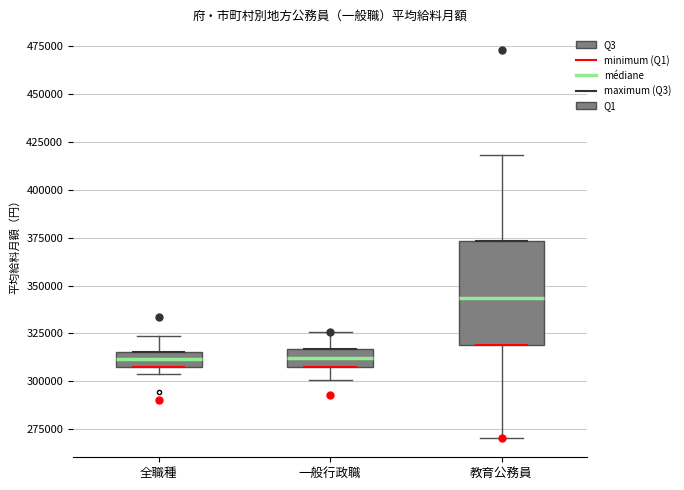

Which box is the tallest, from its lower edge to its upper edge?

教育公務員